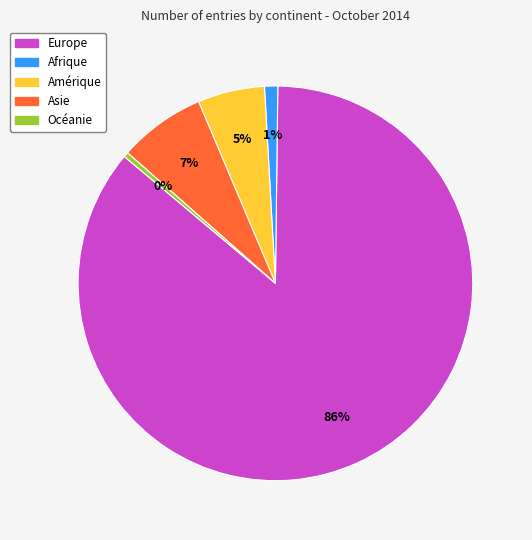

To the nearest percent, what percentage of the pie is Amérique?

5%